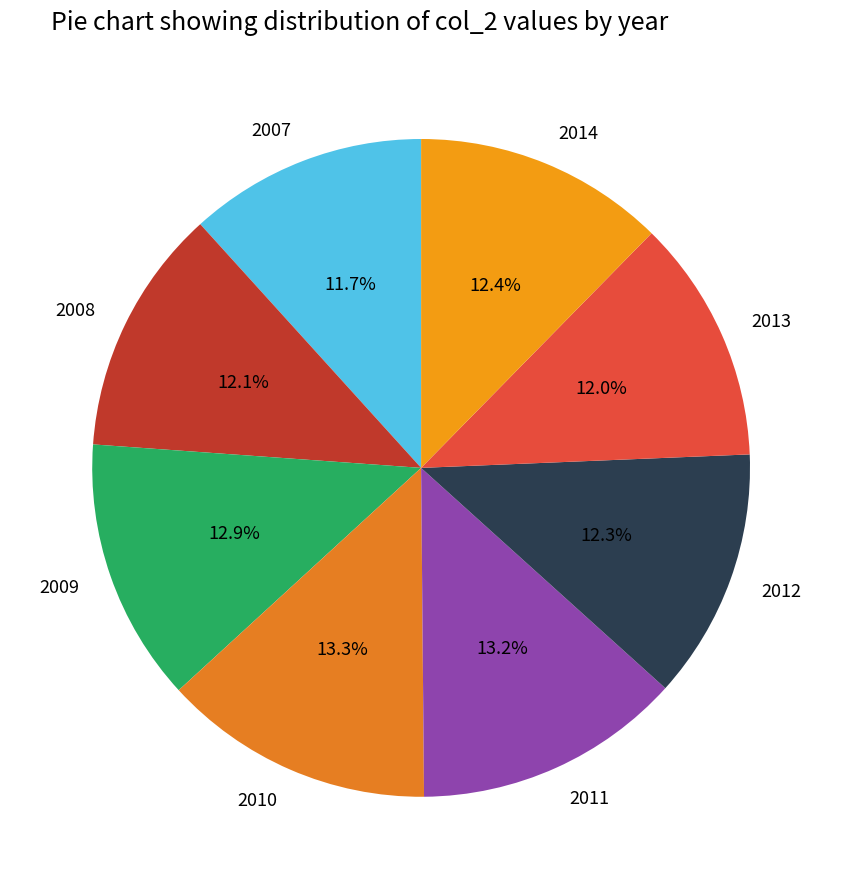

Does 2011 represent more than half of the total?

No